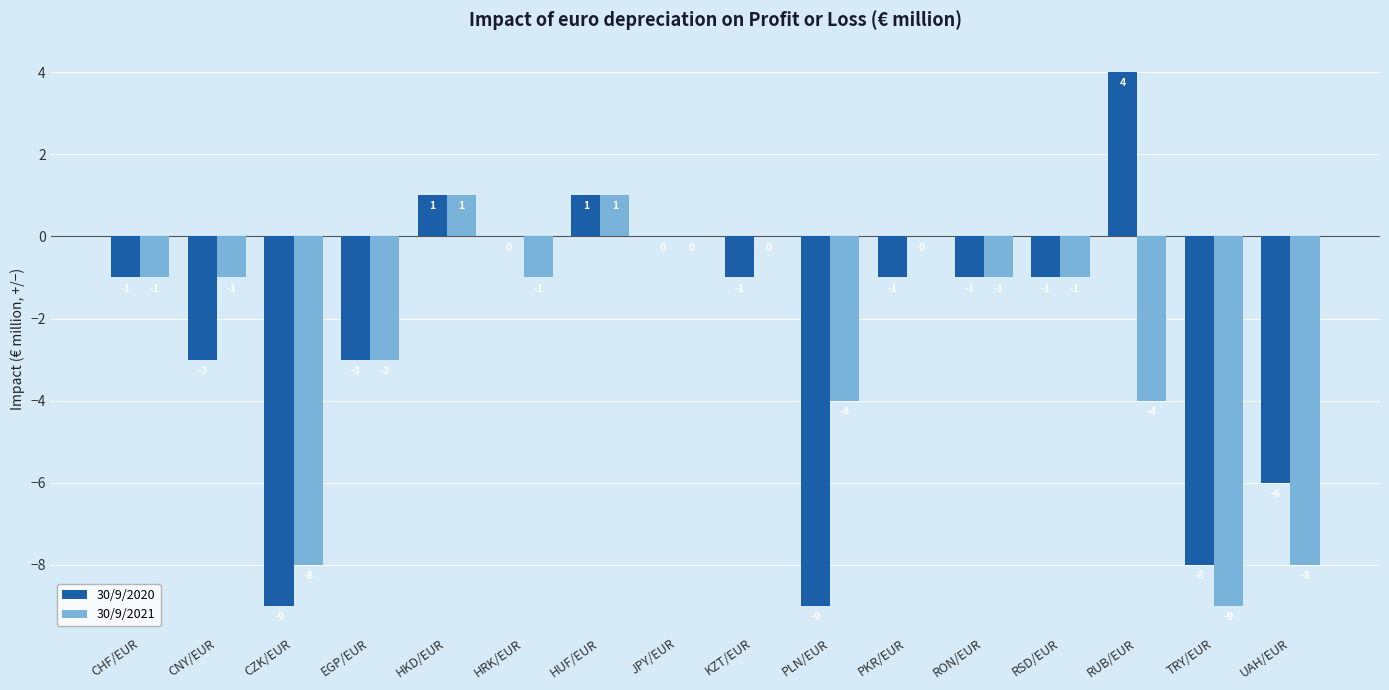

Which series has the largest range (max minus min)?

30/9/2020